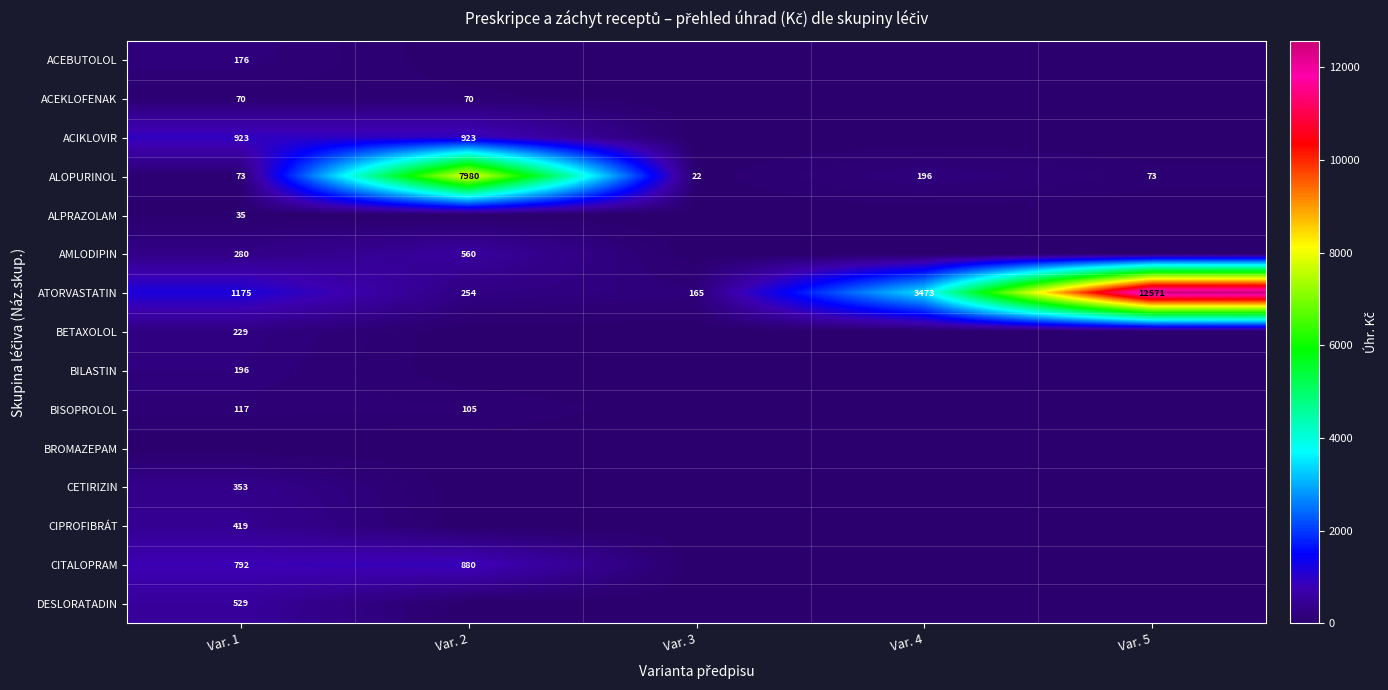

The ACEBUTOLOL series shows 176 at Var. 1. True or false?

True